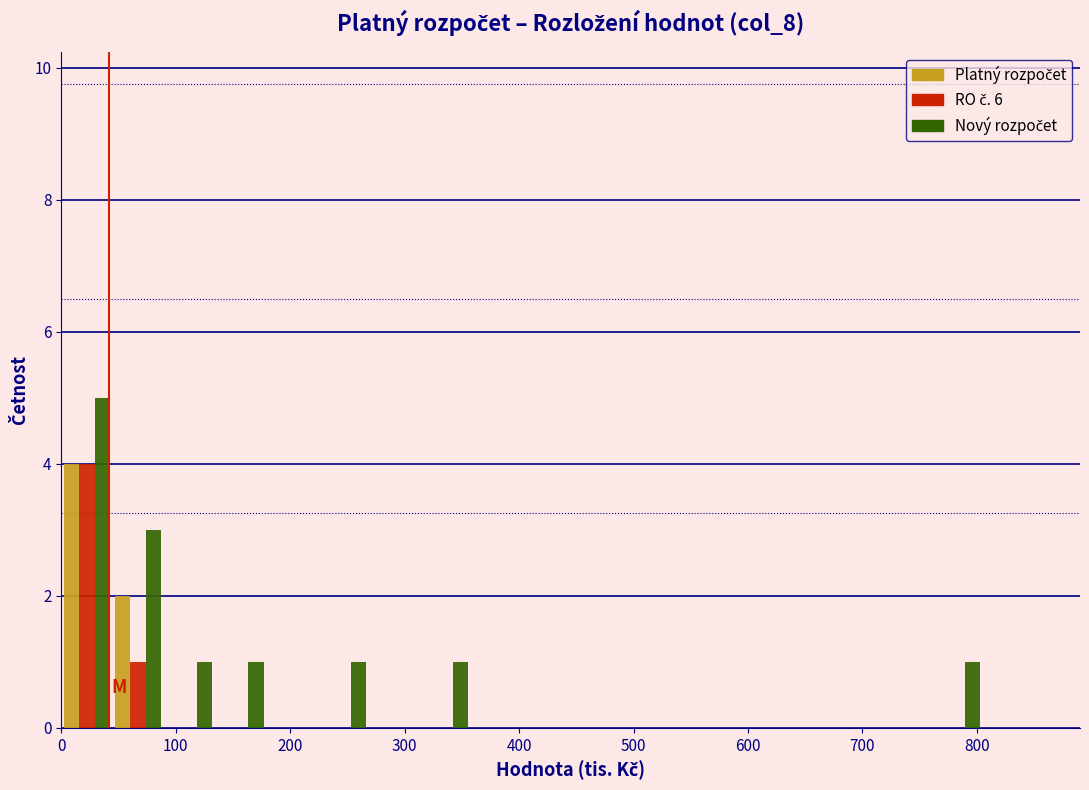

In the Nový rozpočet series, which range on the x-axis has the tallest bar?

0 to 40